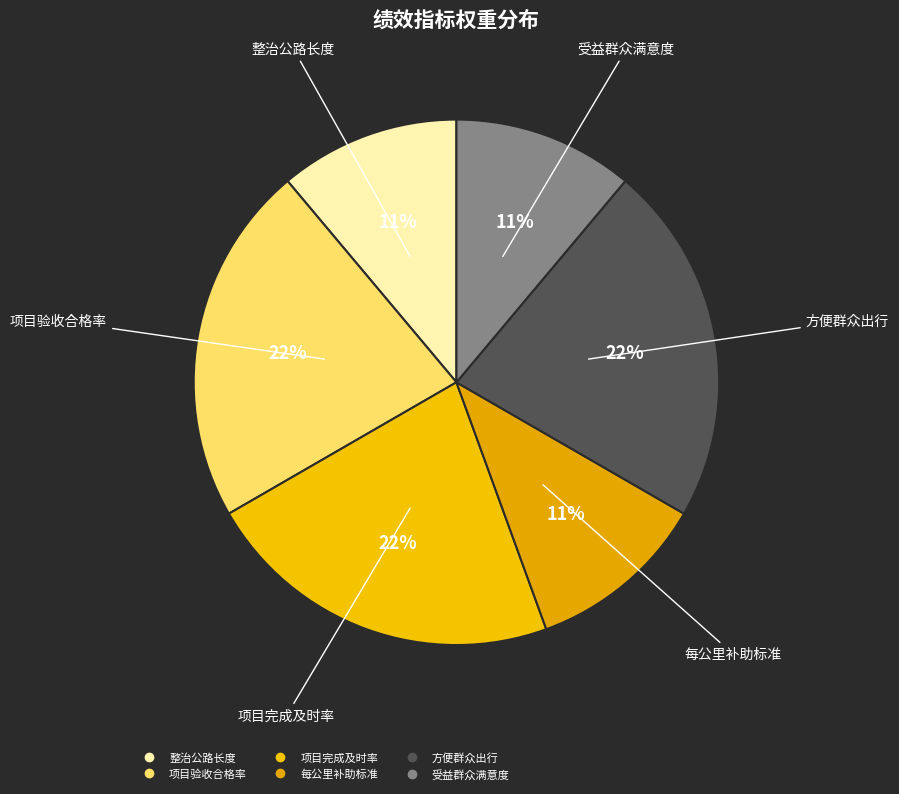

Does any single category account for the majority?

No